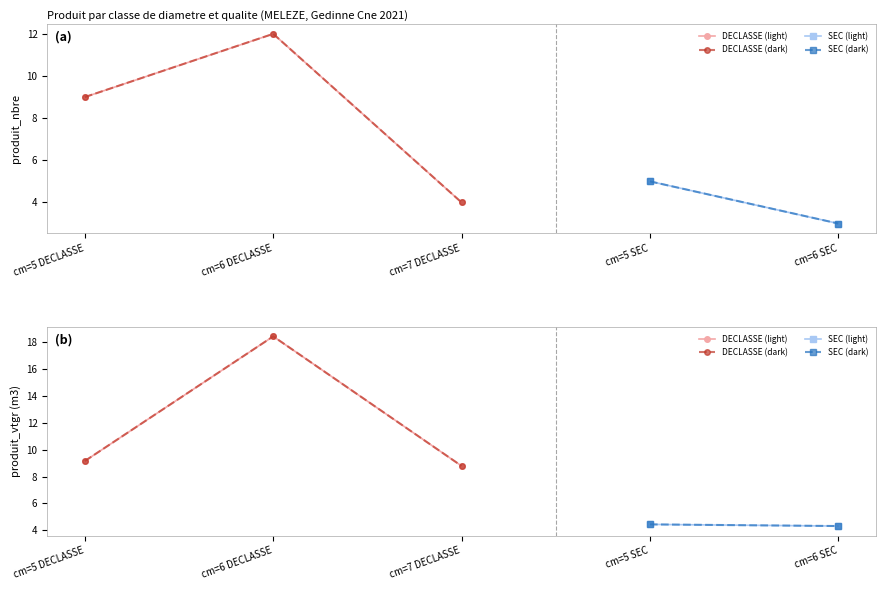

Is it true that produit_nbre equals 2.1 at cm=6 SEC?

False